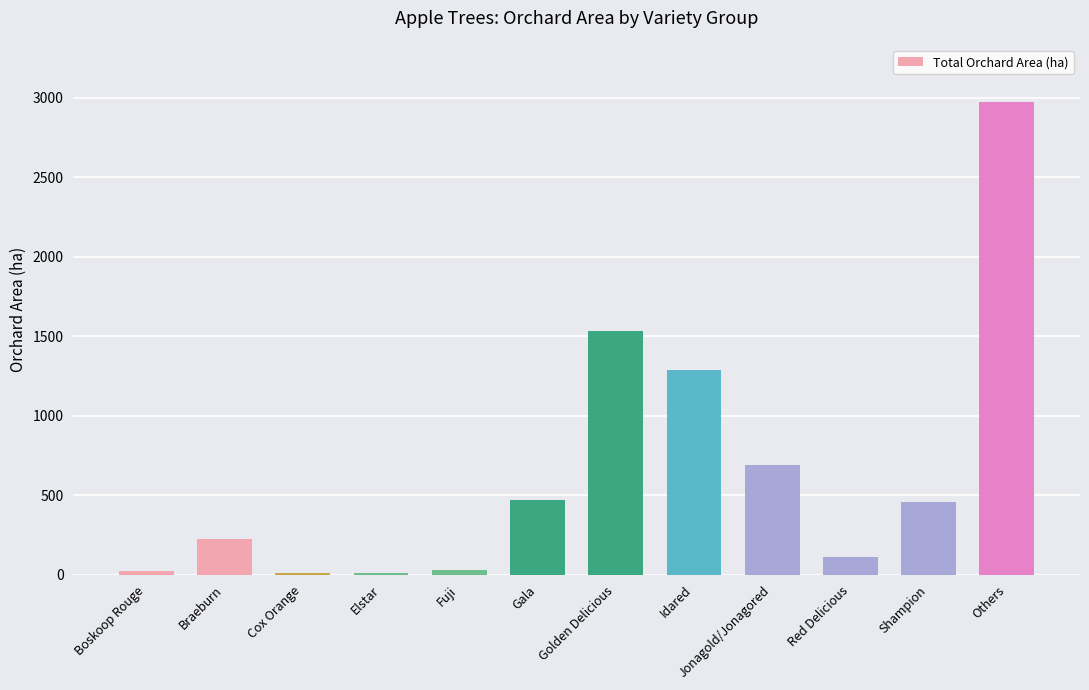

Is it true that the value at Braeburn is 224.8?

True